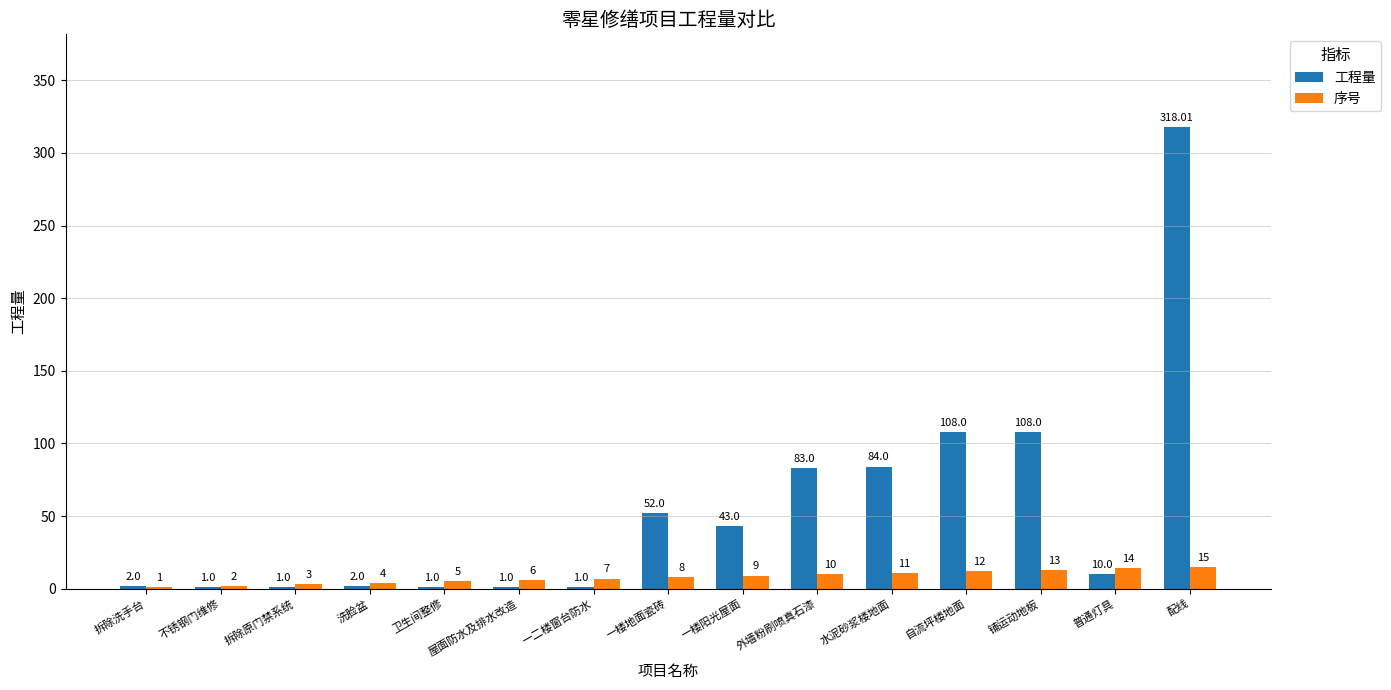

What is the sum of the 序号 values at 拆除原门禁系统 and 自流坪楼地面?

15.0